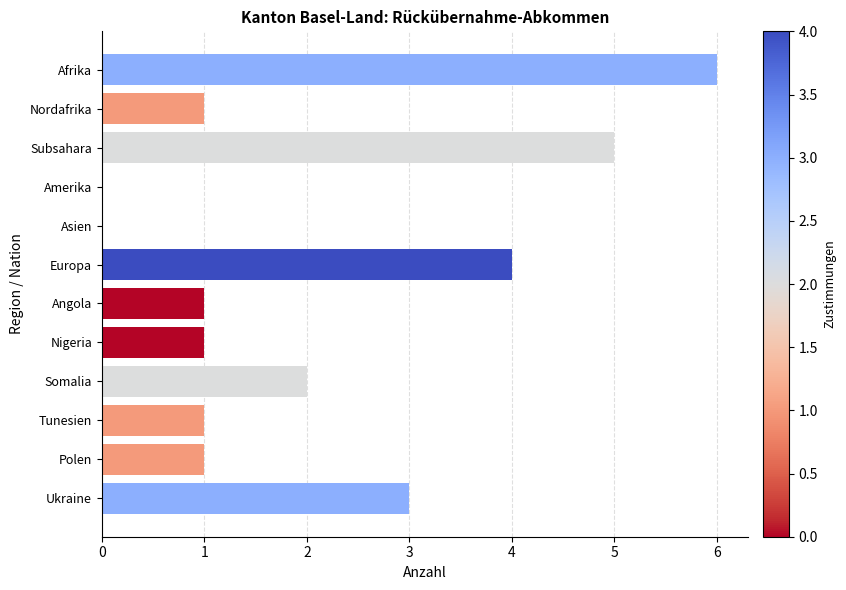

How many distinct data groups are displayed?

1